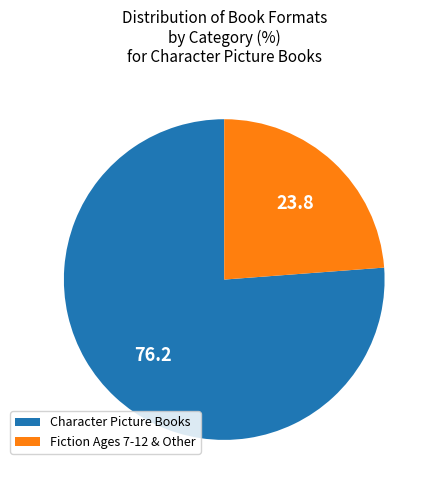

Between Character Picture Books and Fiction Ages 7-12 & Other, which is larger?

Character Picture Books